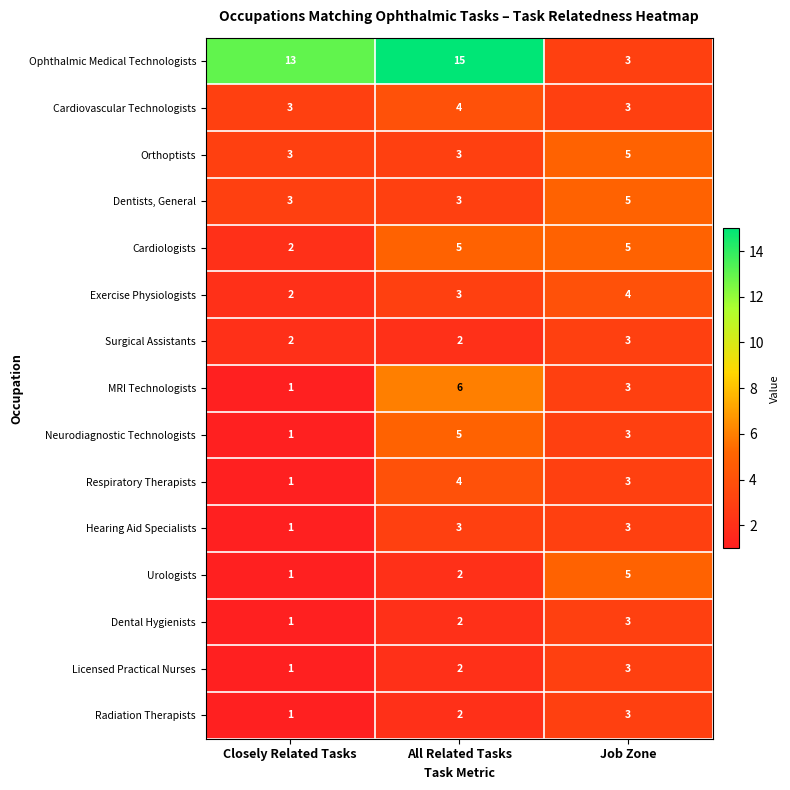

List the labels in order of Exercise Physiologists value, largest first.

Job Zone, All Related Tasks, Closely Related Tasks